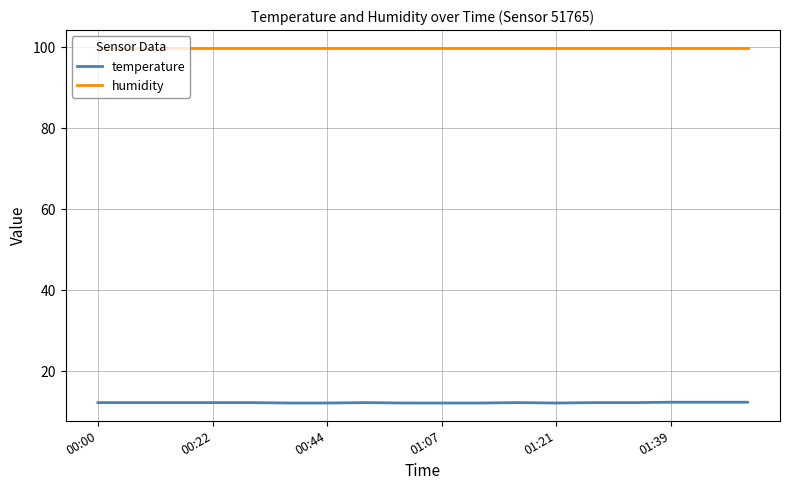

How many lines are shown in the chart?

2